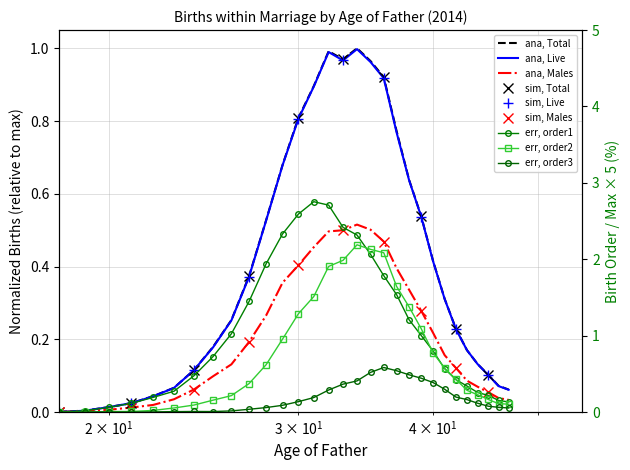

What is the value of the Birth order 1 point at the 13th from the left?

2.6